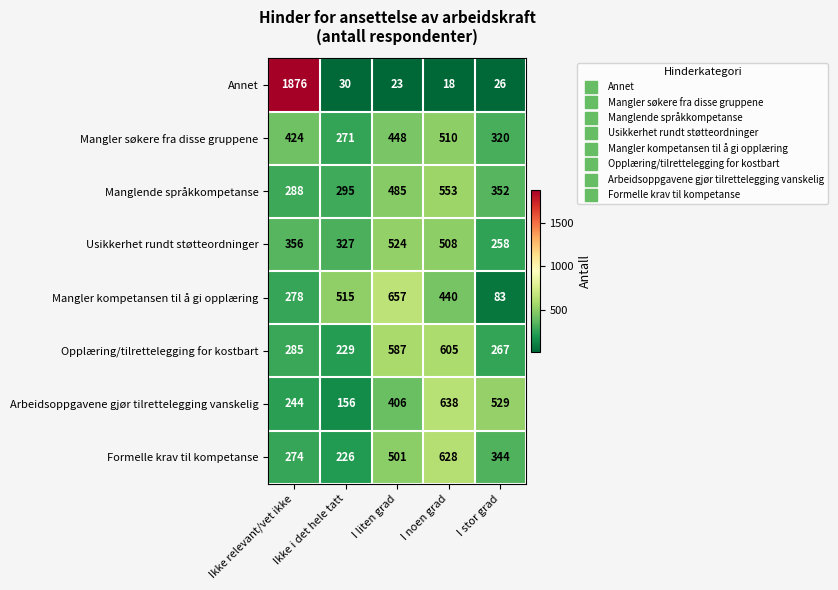

At which label is Manglende språkkompetanse closest to 420?

I liten grad